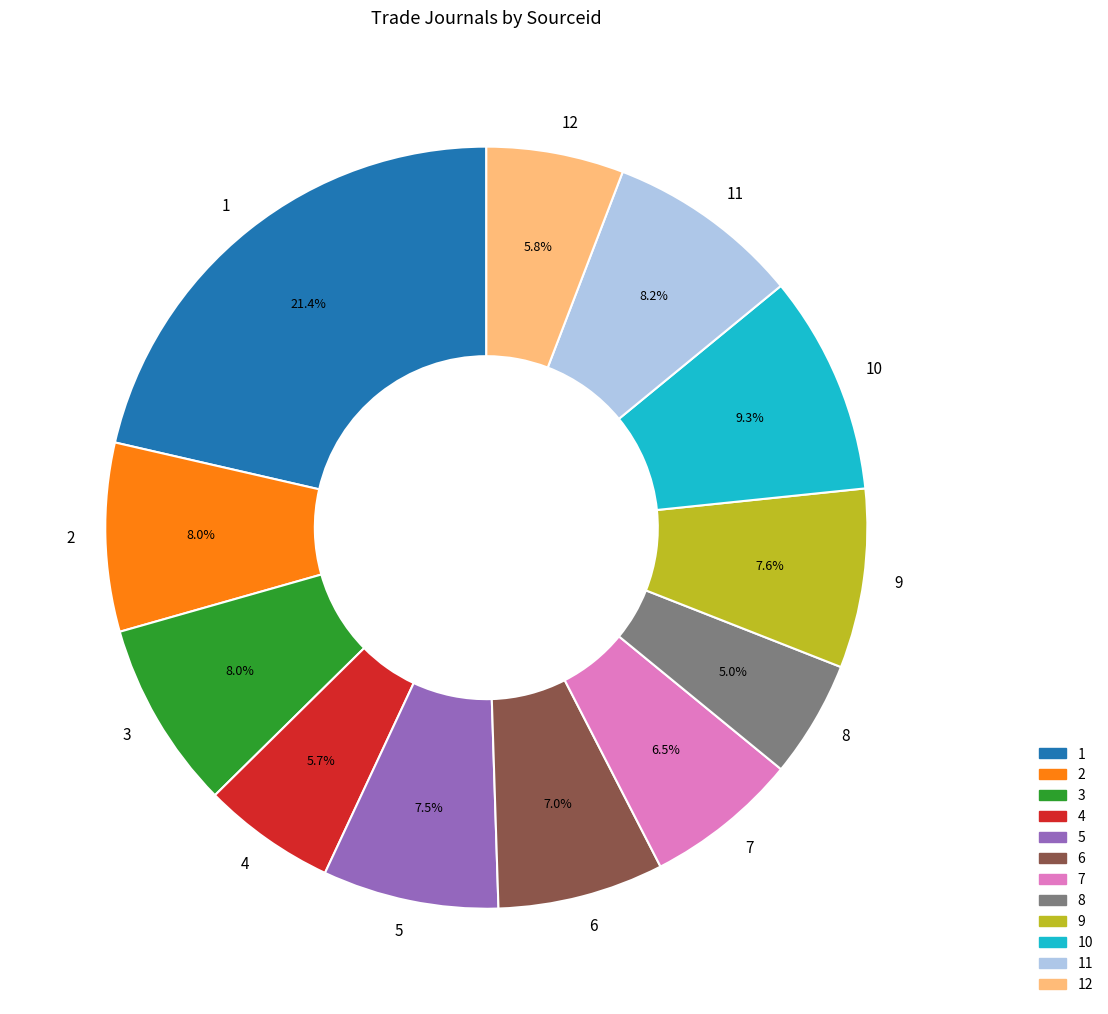

Which slice is the largest?

1